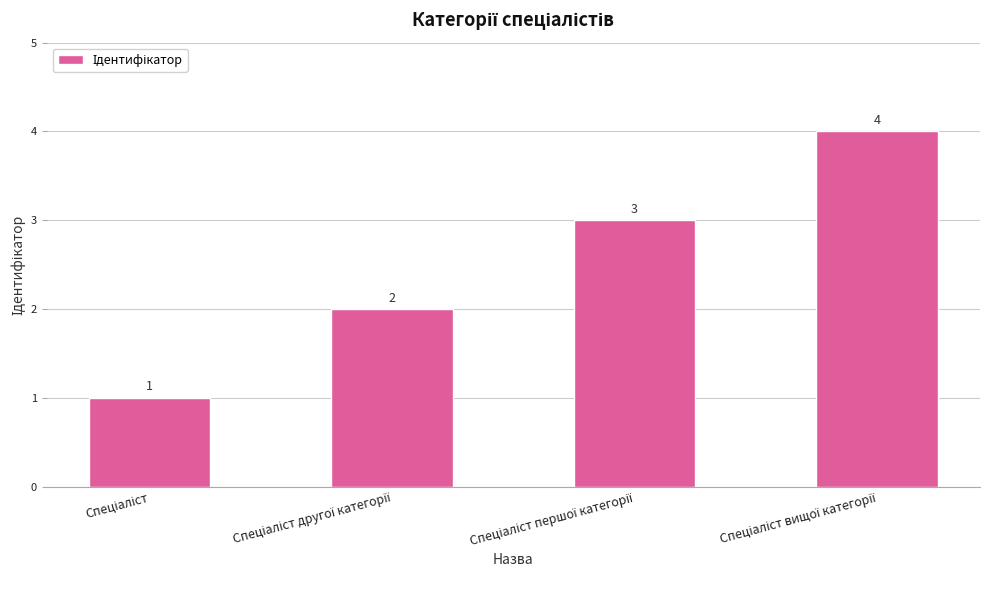

How many values are between 2 and 4?

3